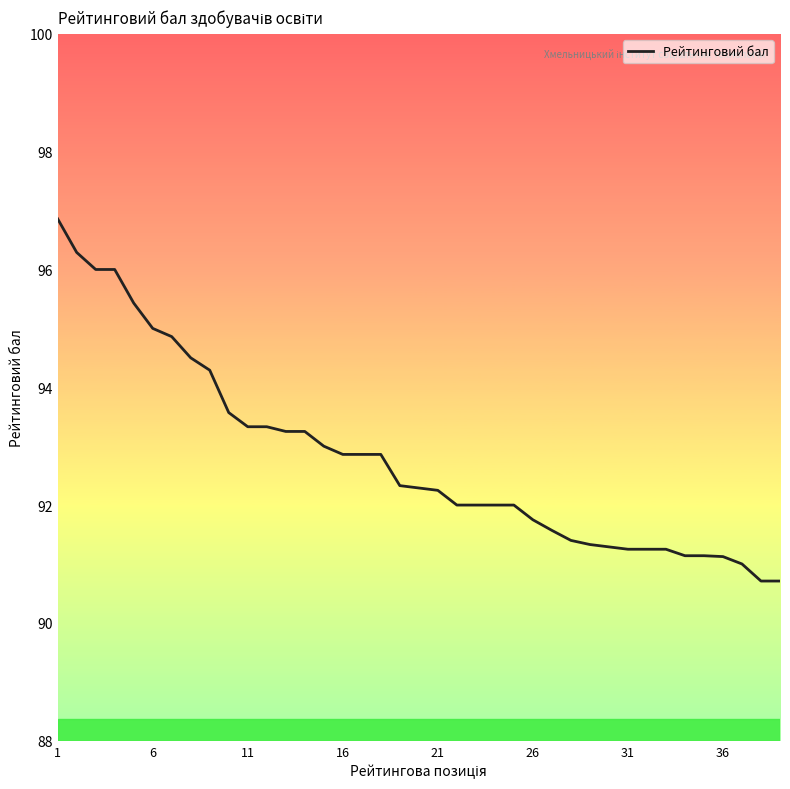

What is the difference between the maximum and second lowest values?

6.2